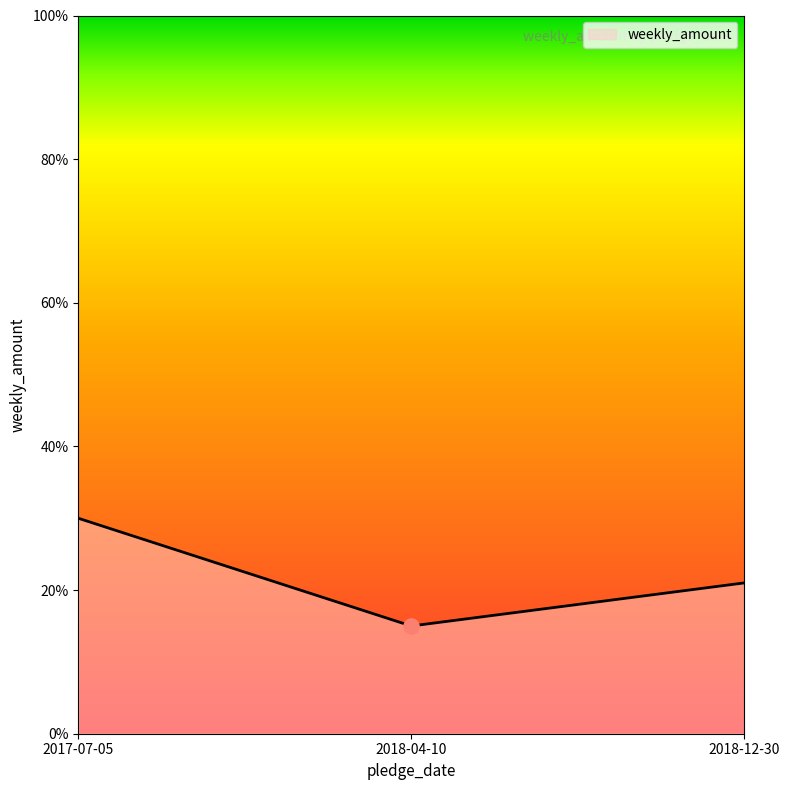

Between 2018-12-30 and 2018-04-10, which is larger?

2018-12-30